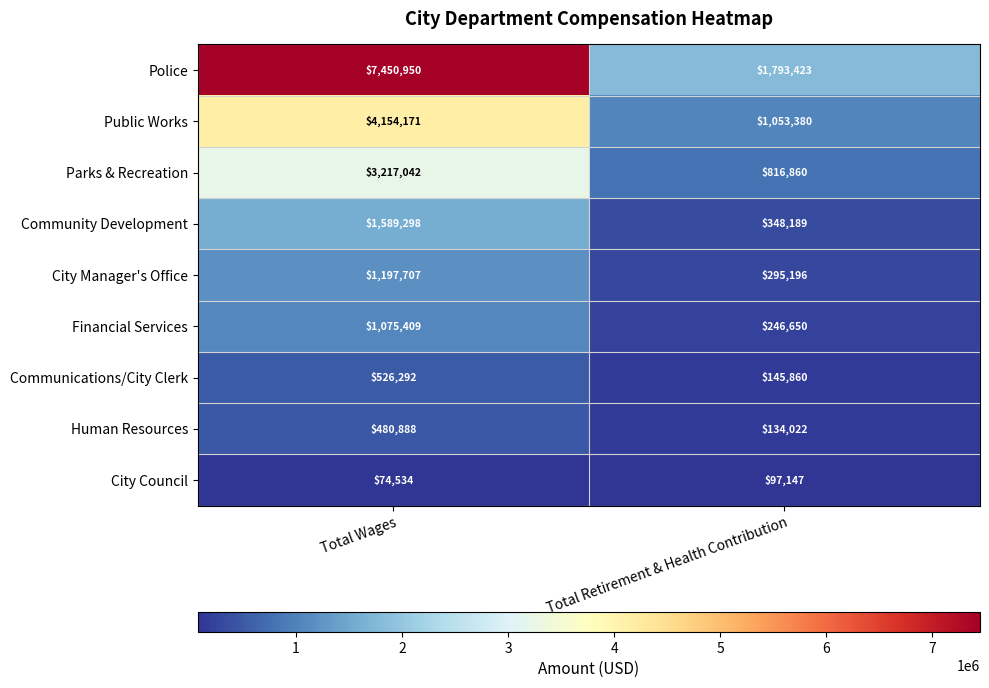

What is the spread (max minus min) of values at Total Retirement & Health Contribution?

1696276